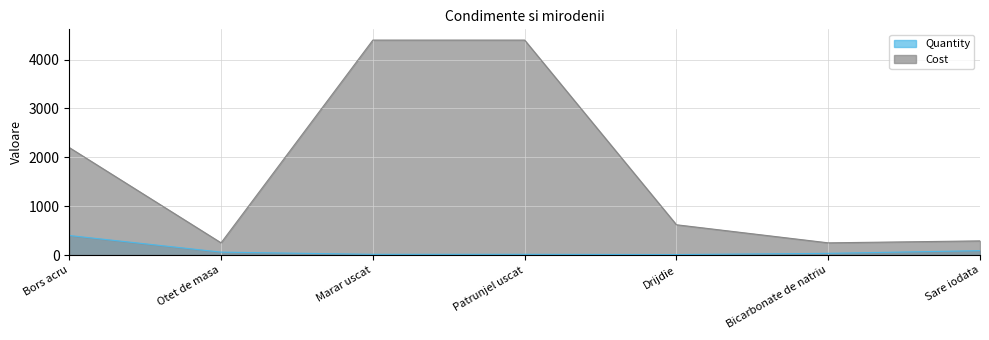

Count the number of categories in the chart.

7